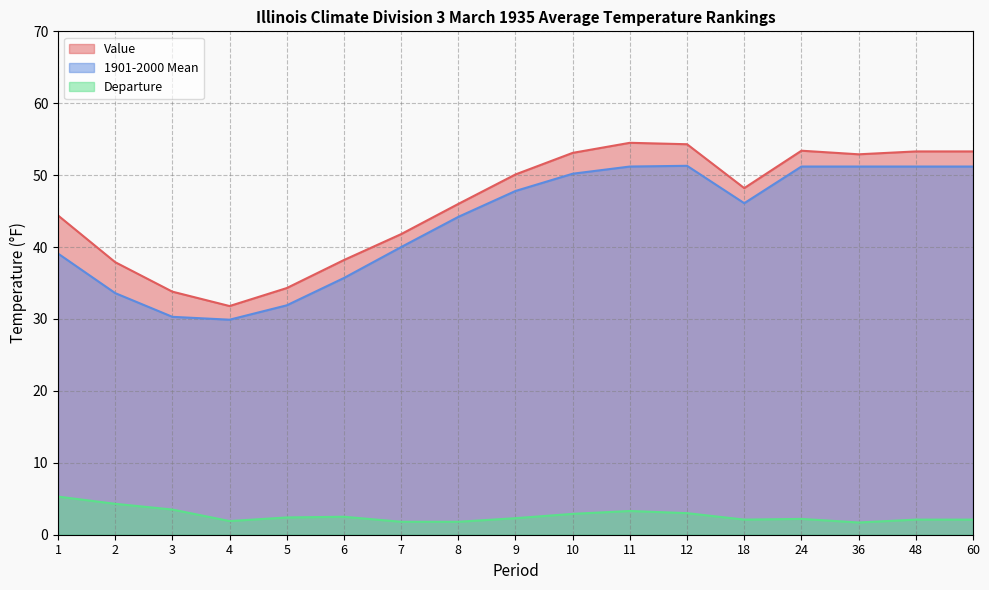

At how many categories does at least one series exceed 9?

17